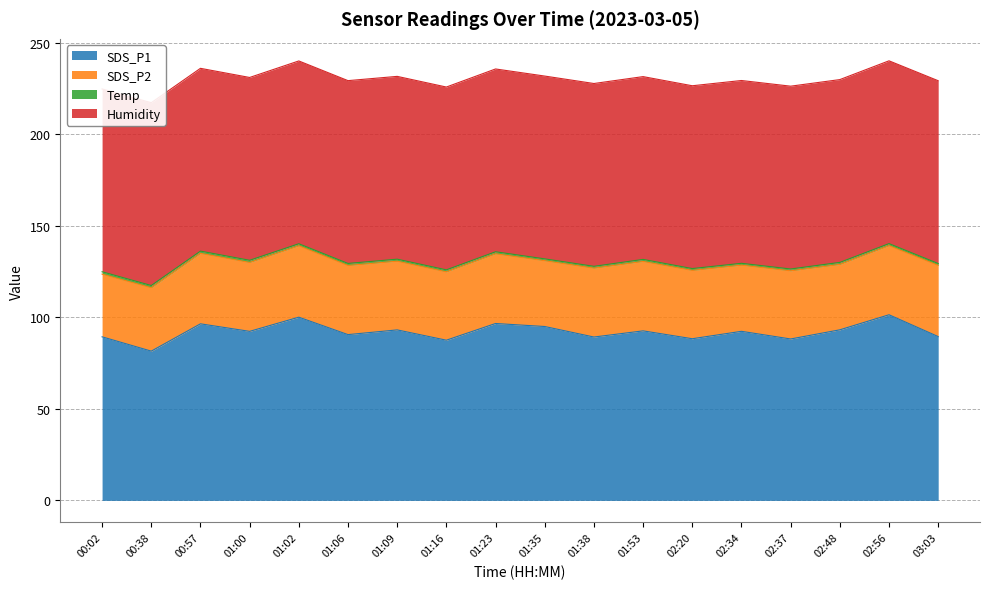

What is the average value of the SDS_P2 series?

37.2